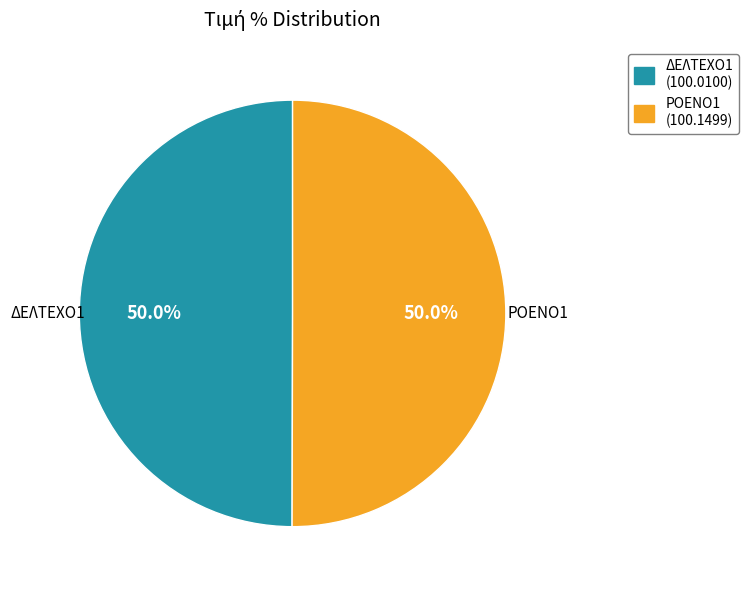

To the nearest percent, what is the average slice percentage?

50%